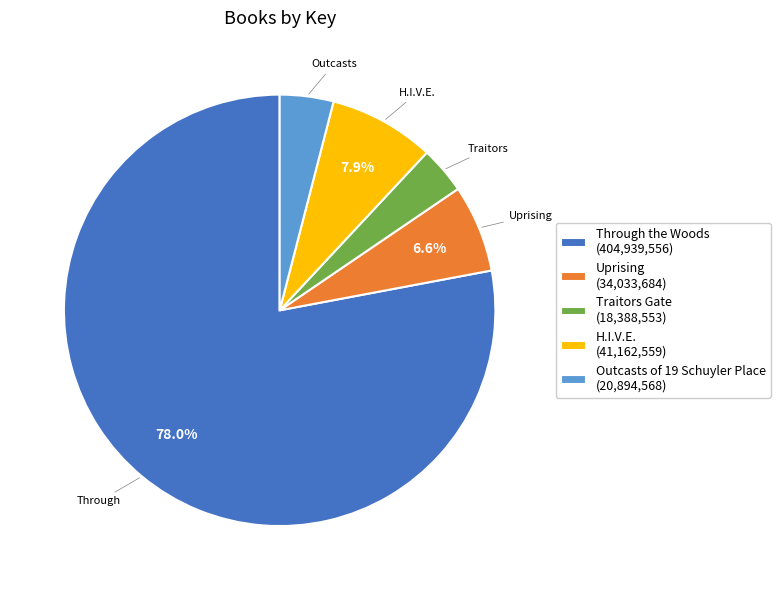

Combined, do Uprising (34,033,684) and H.I.V.E. (41,162,559) account for over 50%?

No